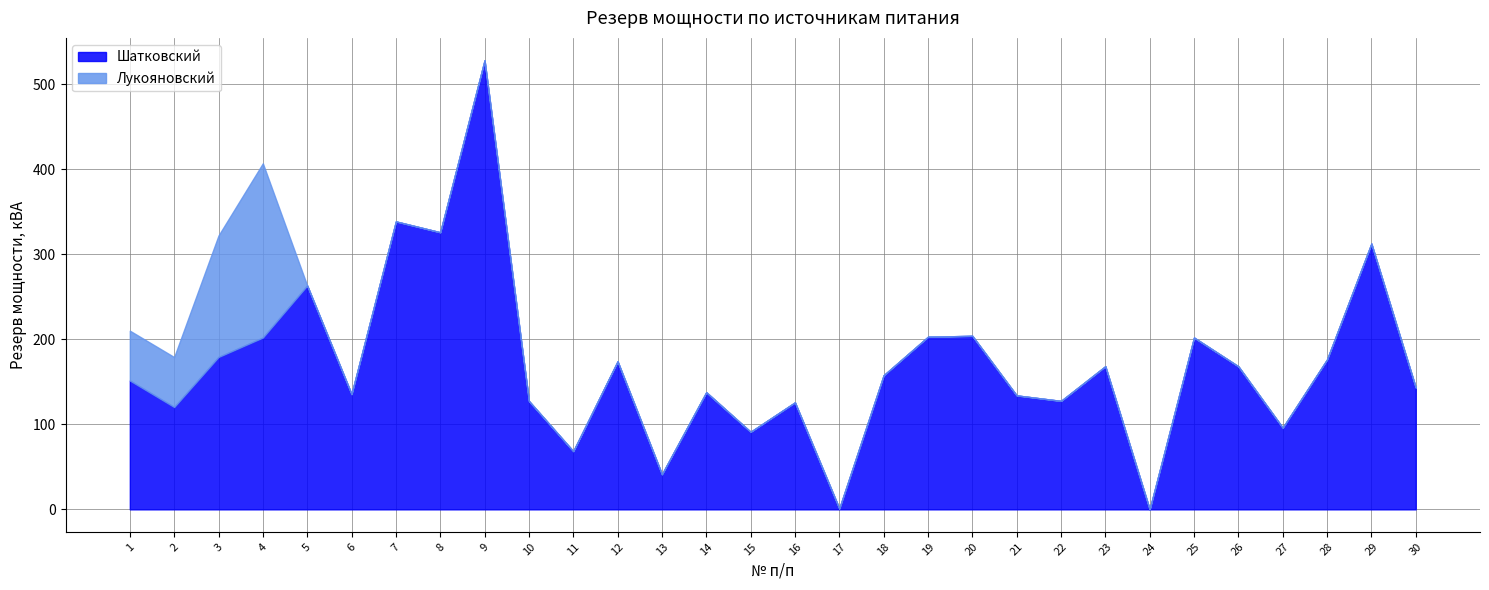

Reading left to right, extract all data points from this chart.

Шатковский: 1=151.5	2=120.3	3=179.2	4=202.0	5=263.2	6=135.5	7=338.6	8=325.8	9=528.0	10=127.5	11=68.5	12=174.1	13=41.3	14=137.8	15=91.2	16=125.8	17=1.0	18=157.7	19=203.0	20=204.1	21=134.0	22=127.5	23=168.3	24=0.0	25=202.1	26=168.2	27=96.1	28=176.2	29=312.5	30=143.3
Лукояновский: 1=58.6	2=58.8	3=142.9	4=204.9	5=0.0	6=0.0	7=0.0	8=0.0	9=0.0	10=0.0	11=0.0	12=0.0	13=0.0	14=0.0	15=0.0	16=0.0	17=0.0	18=0.0	19=0.0	20=0.0	21=0.0	22=0.0	23=0.0	24=0.0	25=0.0	26=0.0	27=0.0	28=0.0	29=0.0	30=0.0